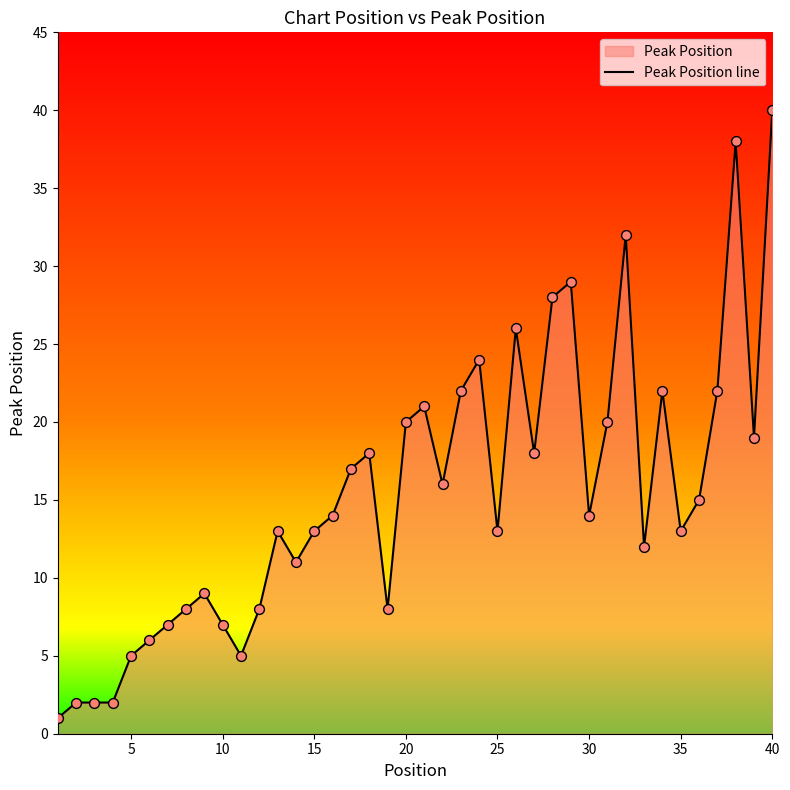

The chart shows a value of 40 at 40. True or false?

True